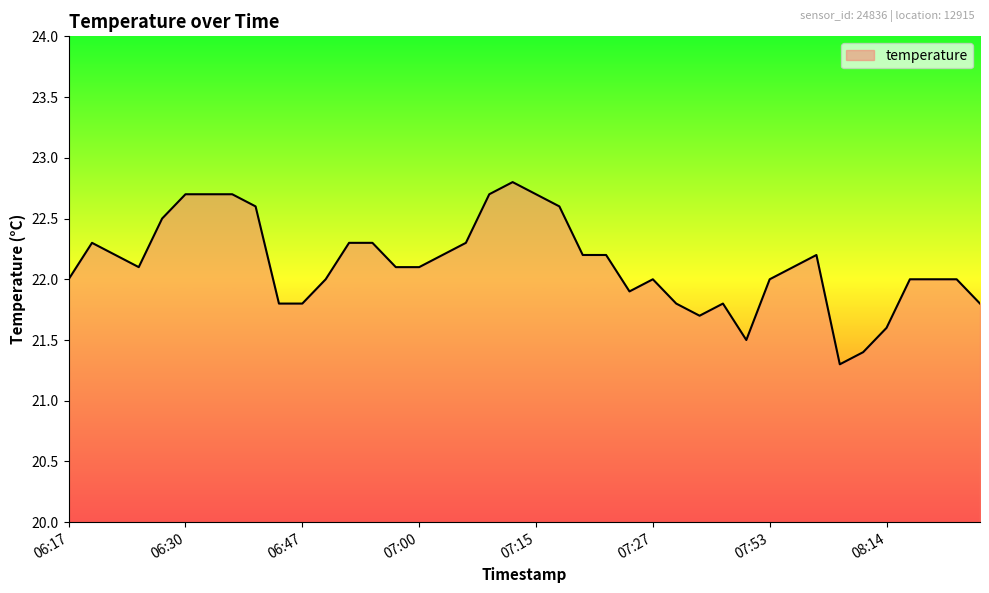

What is the maximum value shown in the chart?

22.8